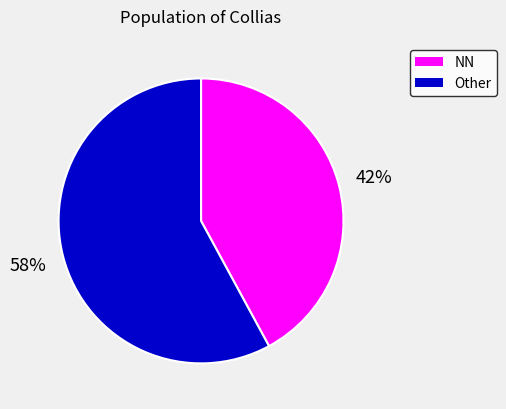

Is there any slice that represents more than half of the pie?

Yes